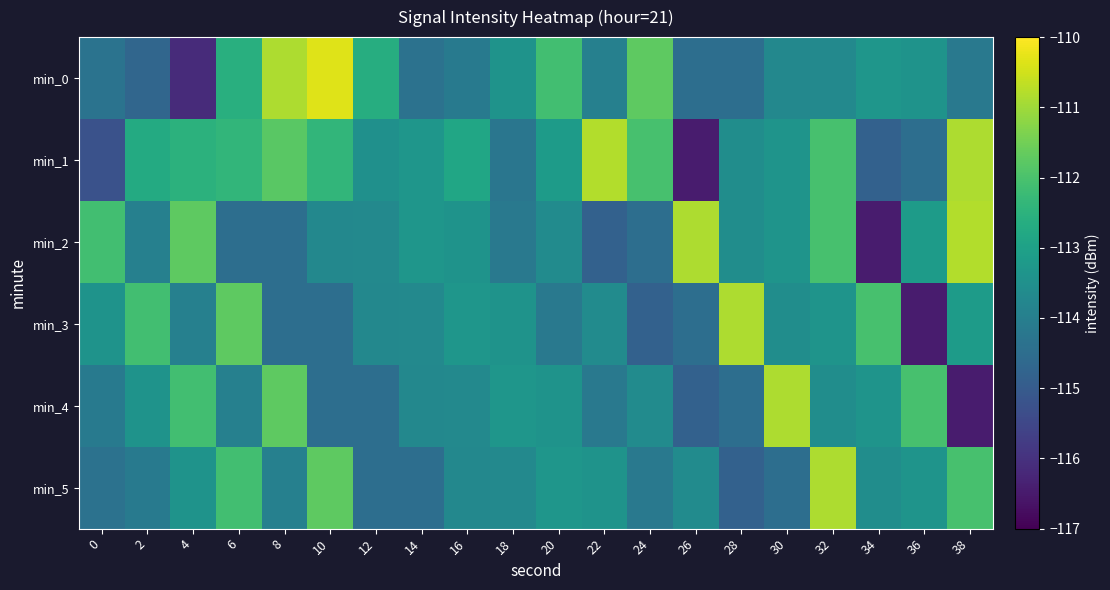

At which category does the chart reach its minimum across all series?

26